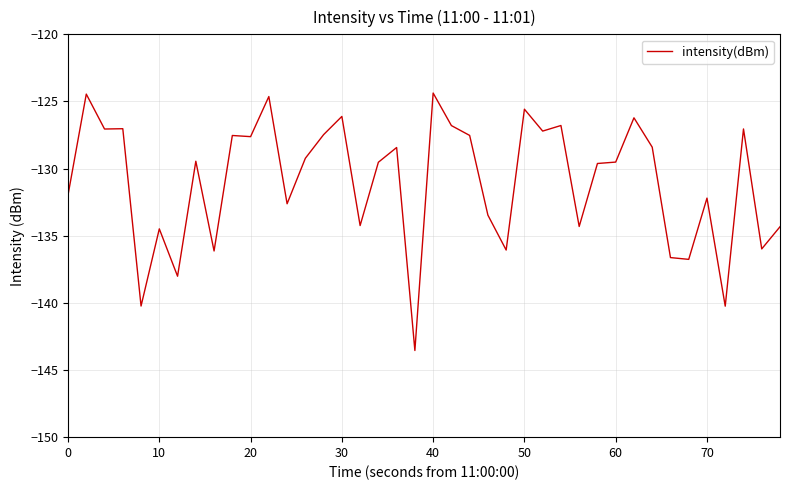

What is the maximum value shown in the chart?

-124.4